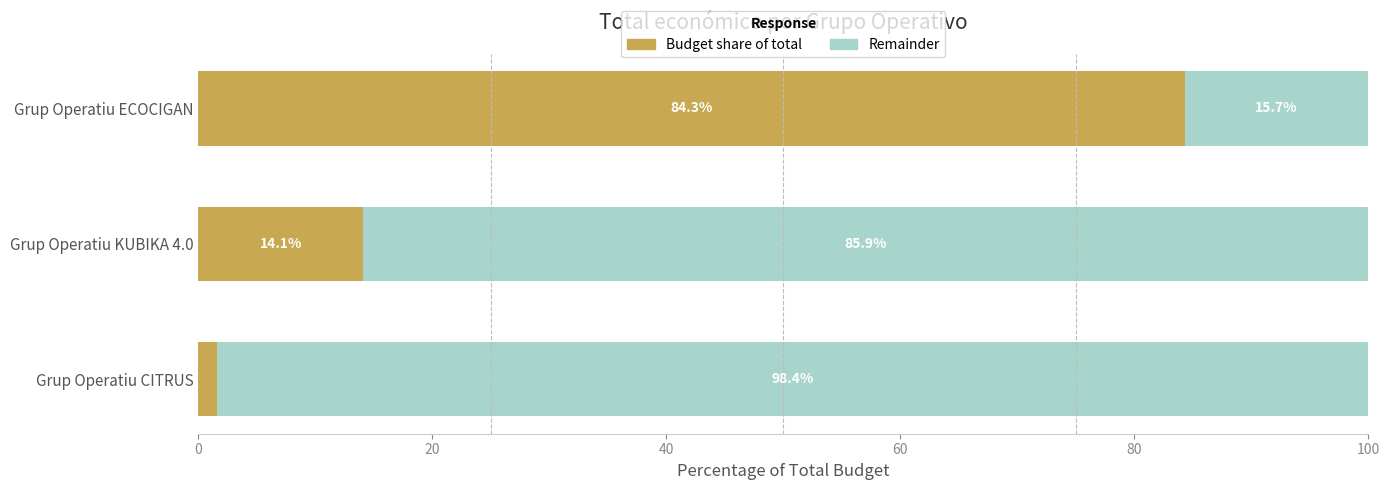

Count the number of data series in this chart.

2